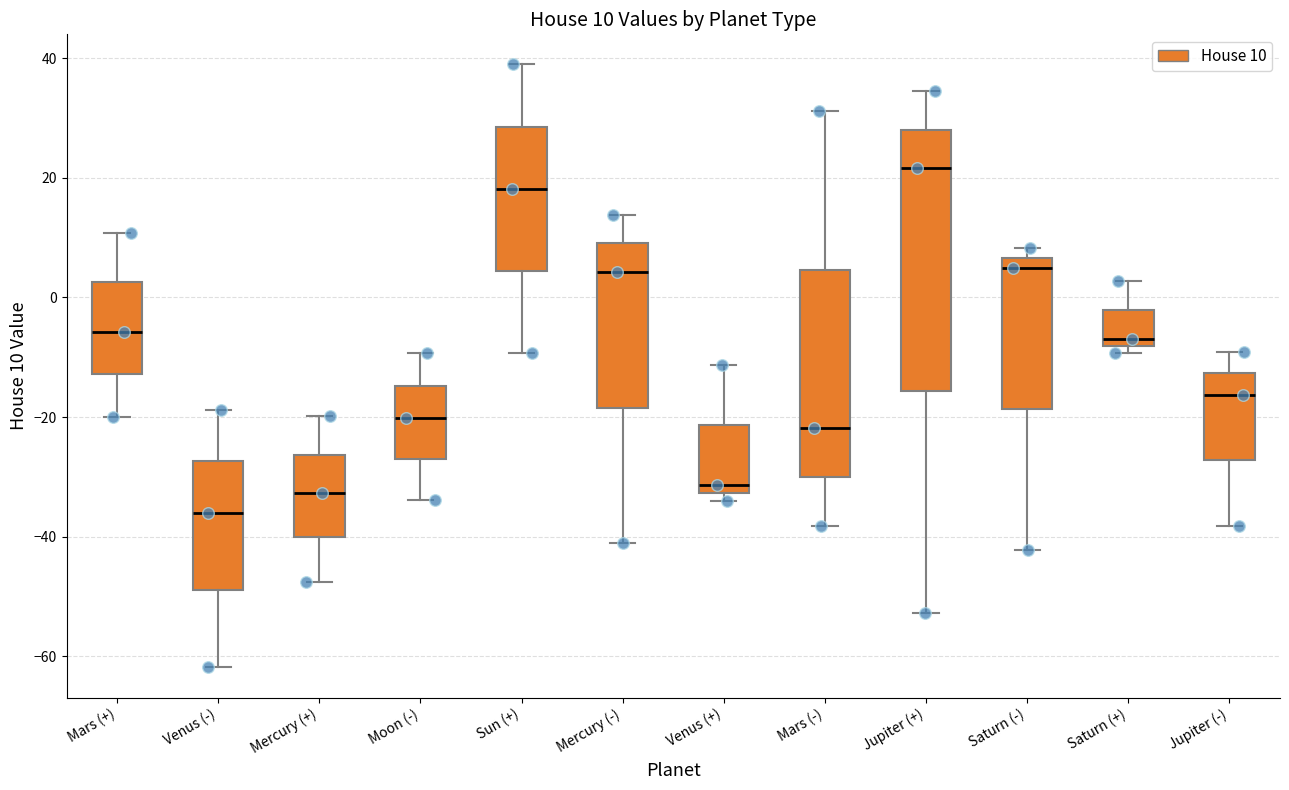

Which box has the highest median line?

Jupiter (+)